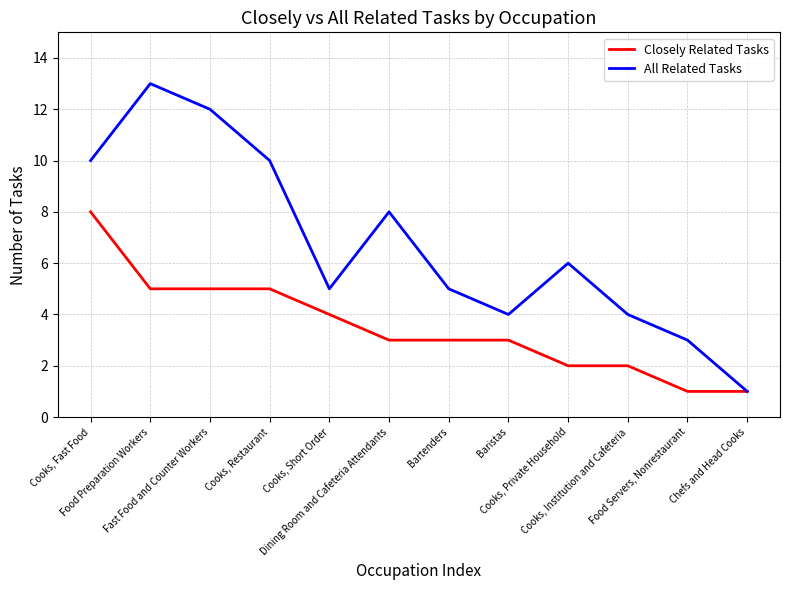

At which label is Closely Related Tasks closest to 4?

Cooks, Short Order